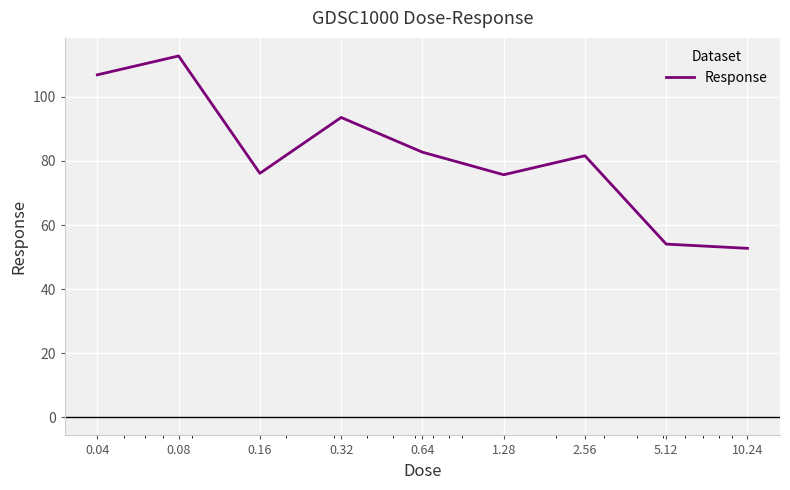

What is the greatest value displayed?

112.7